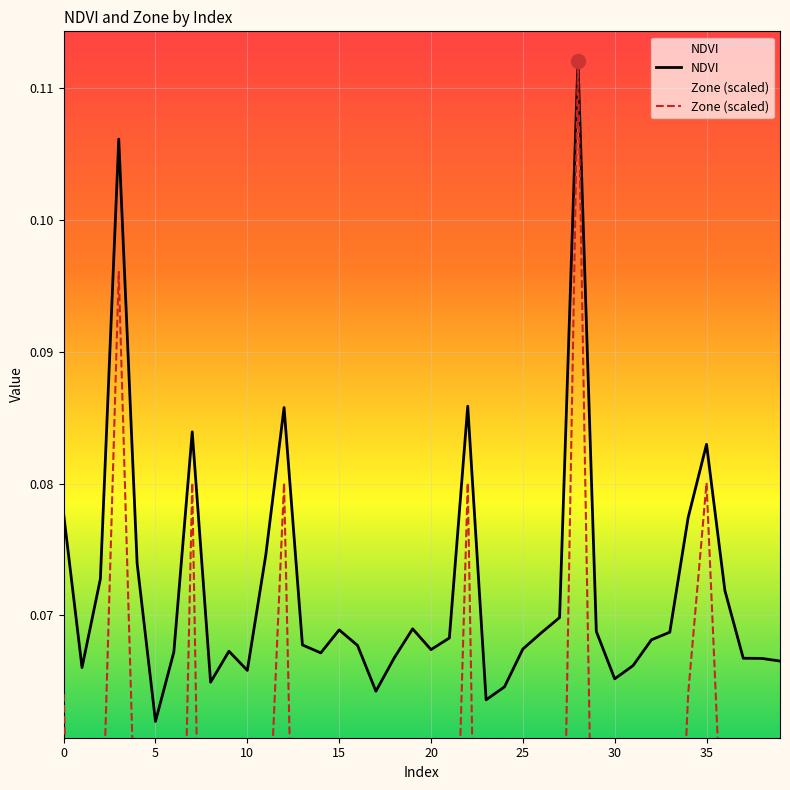

True or false: NDVI has a value of 0.1 at 36.

False